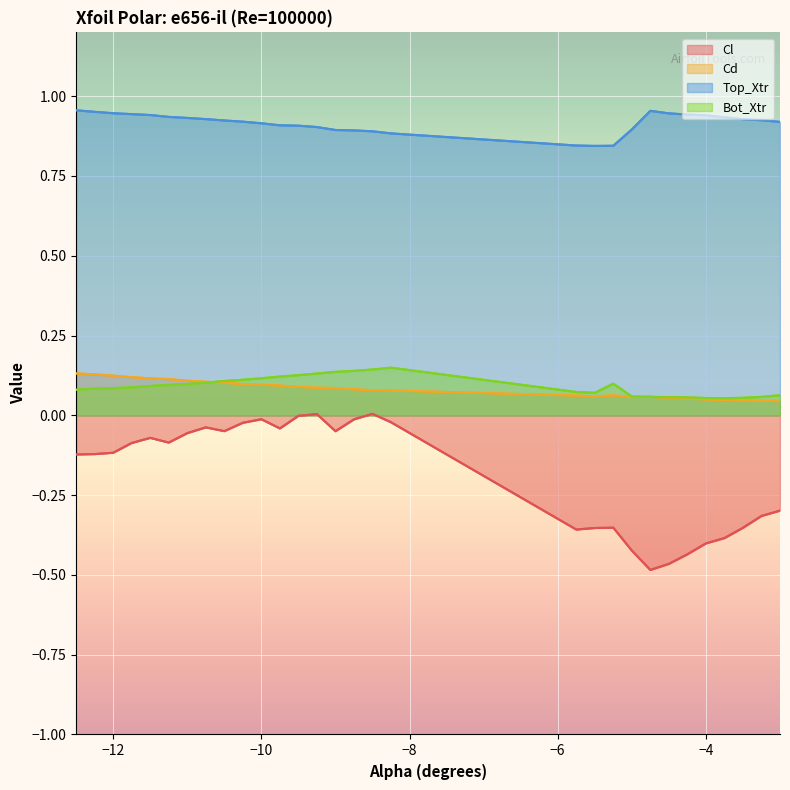

What are all the series names shown in the legend?

Cl, Cd, Top_Xtr, Bot_Xtr